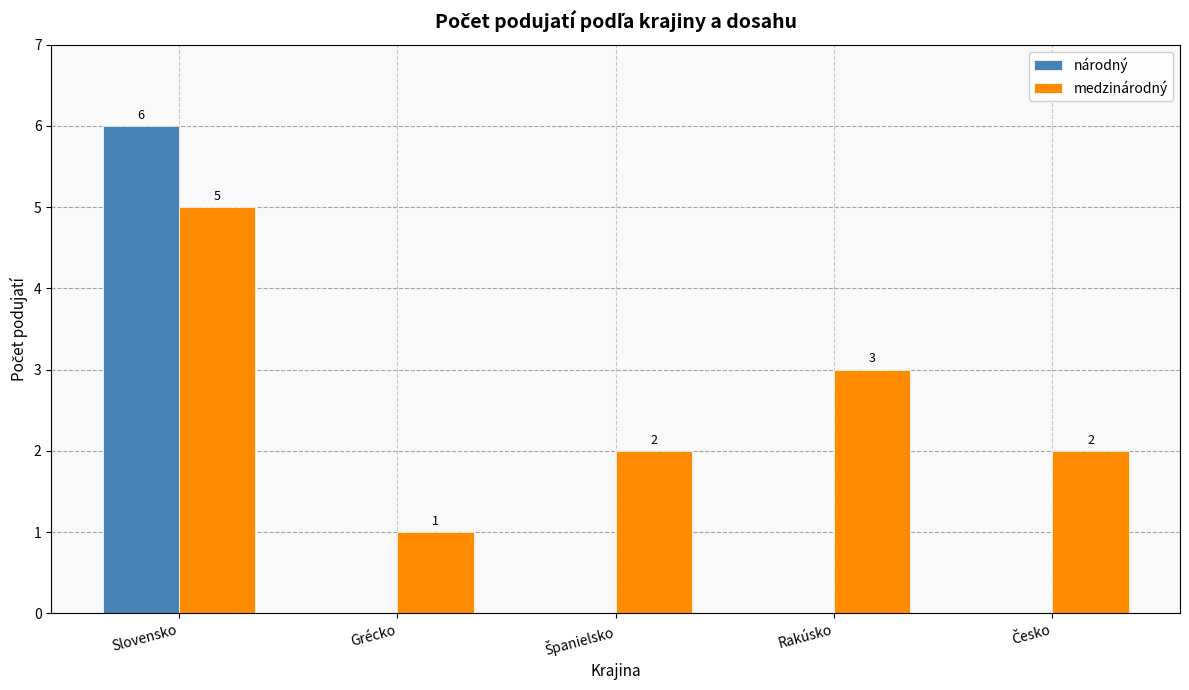

Are the bars grouped side by side (vs. stacked)?

Yes